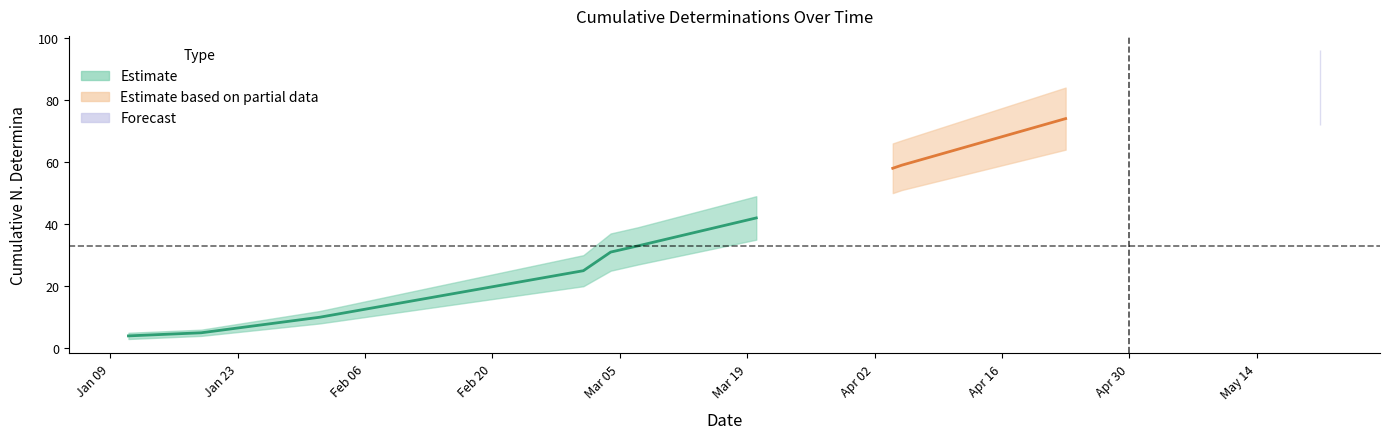

True or false: Estimate_upper has more than 2 points higher than both neighbors.

False